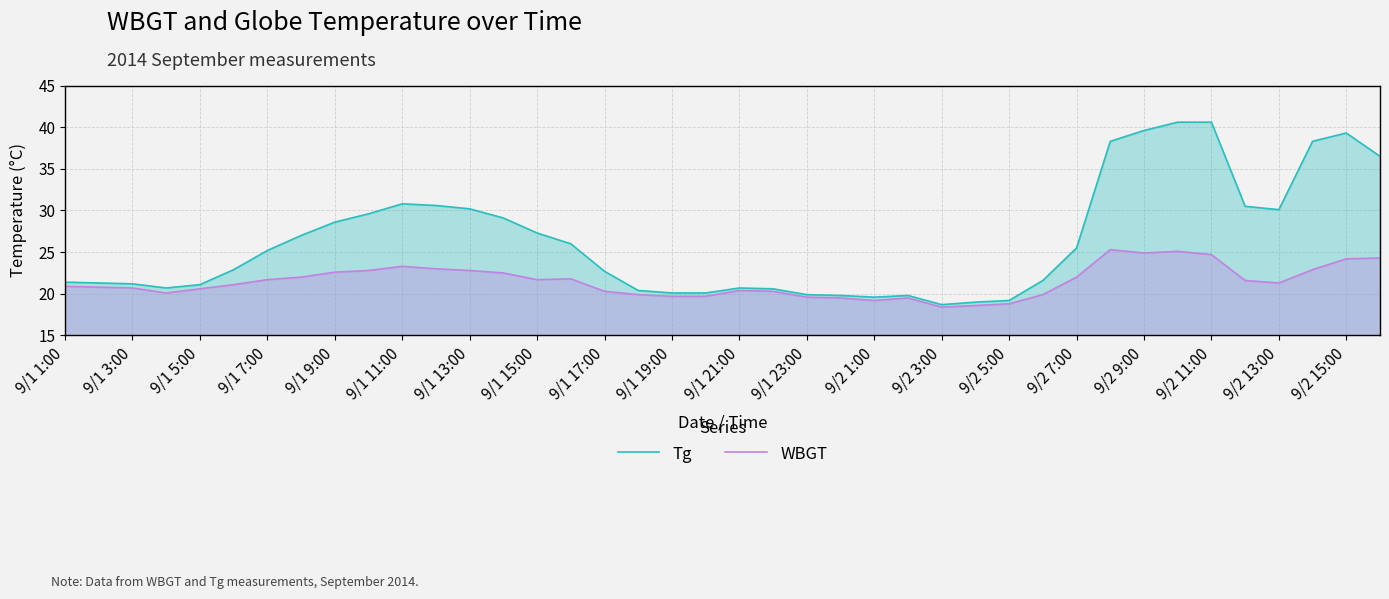

Rank the series by their average value, from lowest to highest.

WBGT, Tg